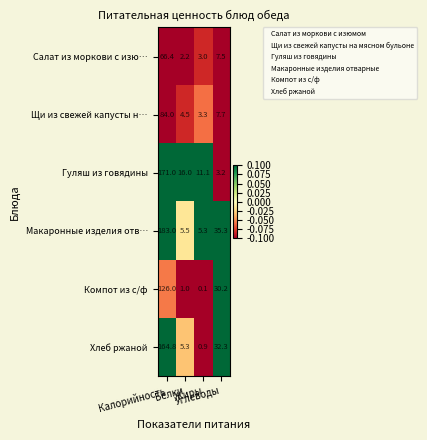

Which series has the largest range (max minus min)?

Макаронные изделия отв…